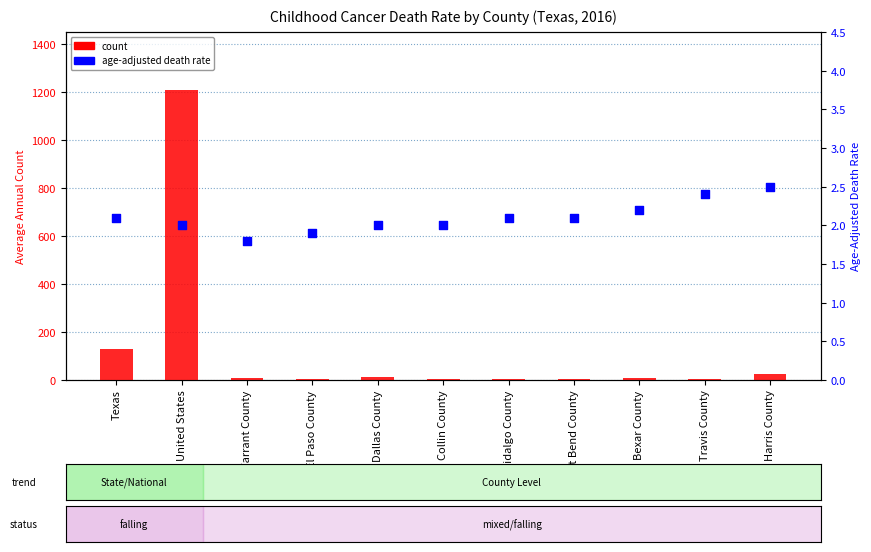

What is the total value across all series at Bexar County?

11.2